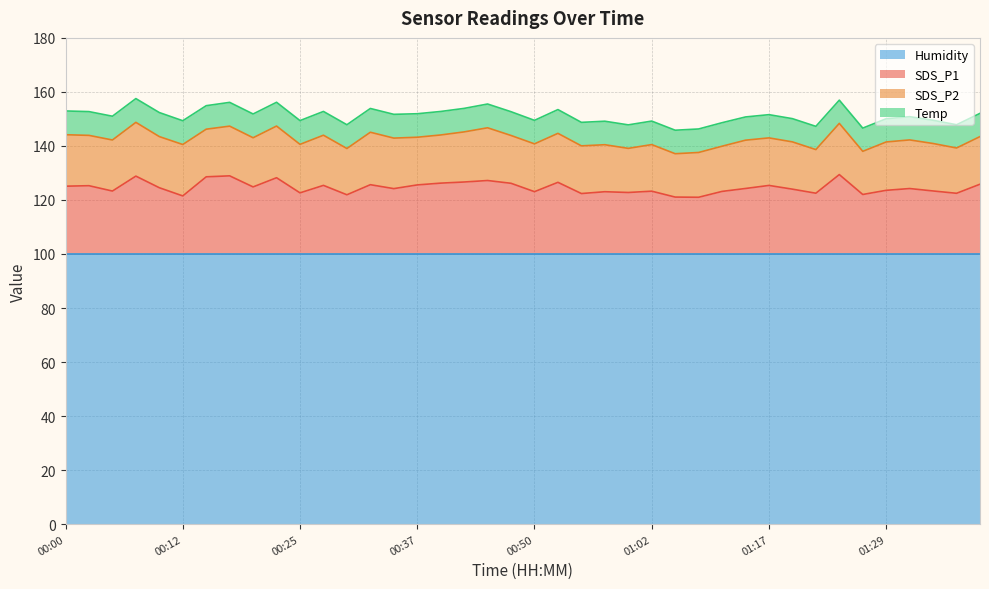

What is the average value of the Temp series?

8.7